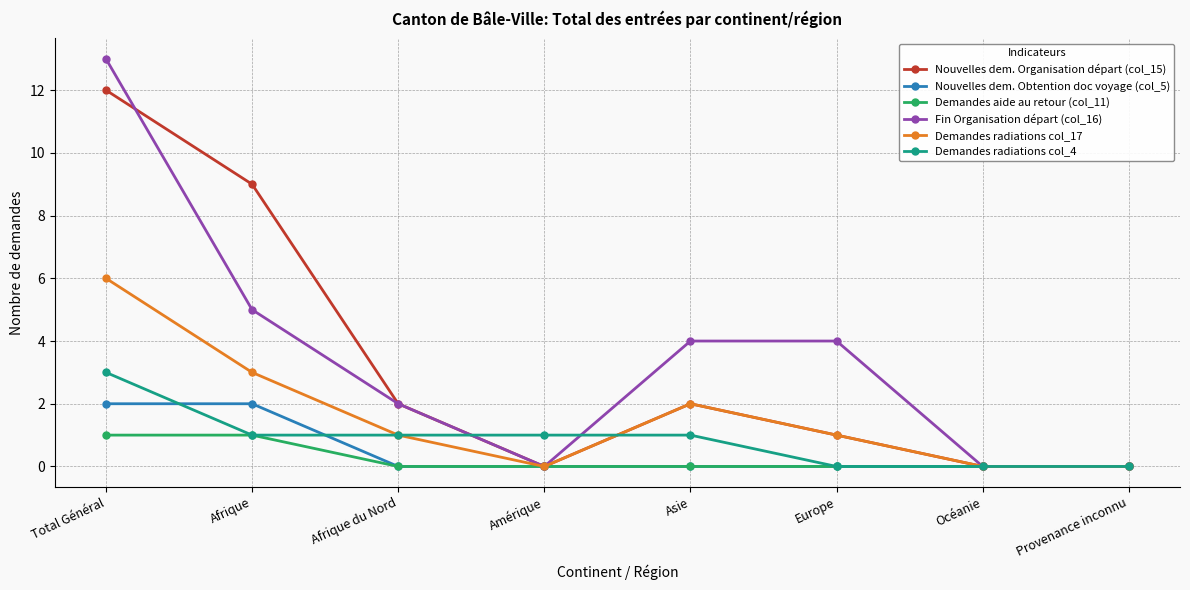

Does the chart display data point markers on the line(s)?

Yes